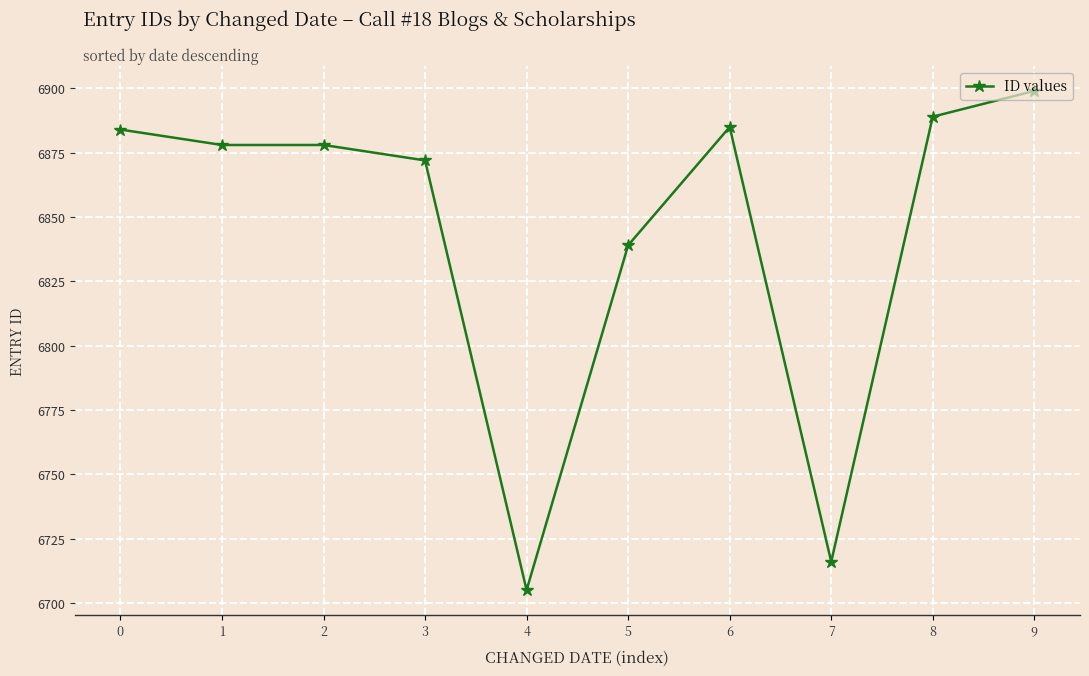

Reading left to right, transcribe all the data shown in this chart.

6884	6878	6878	6872	6705	6839	6885	6716	6889	6899